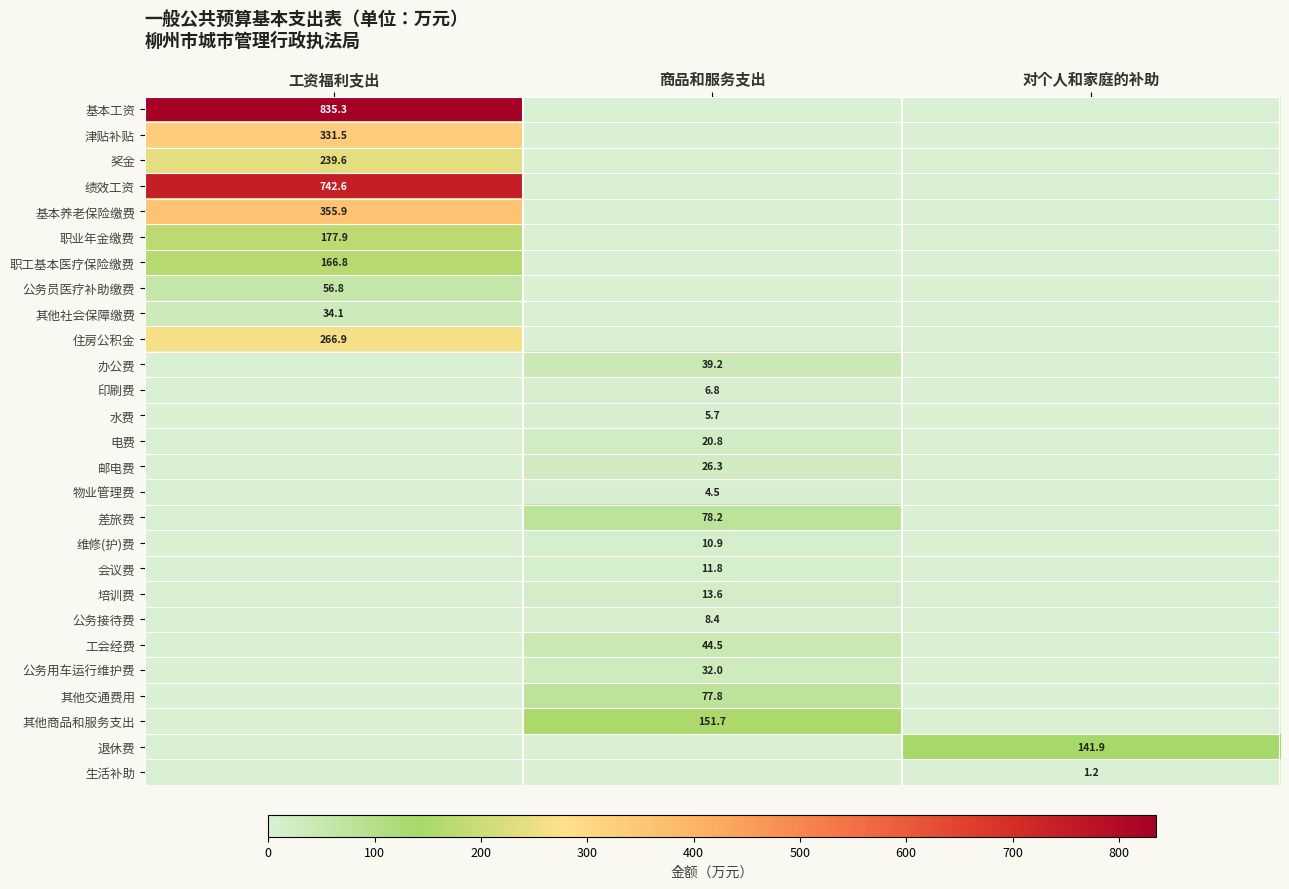

At which label is 培训费 closest to 6?

工资福利支出